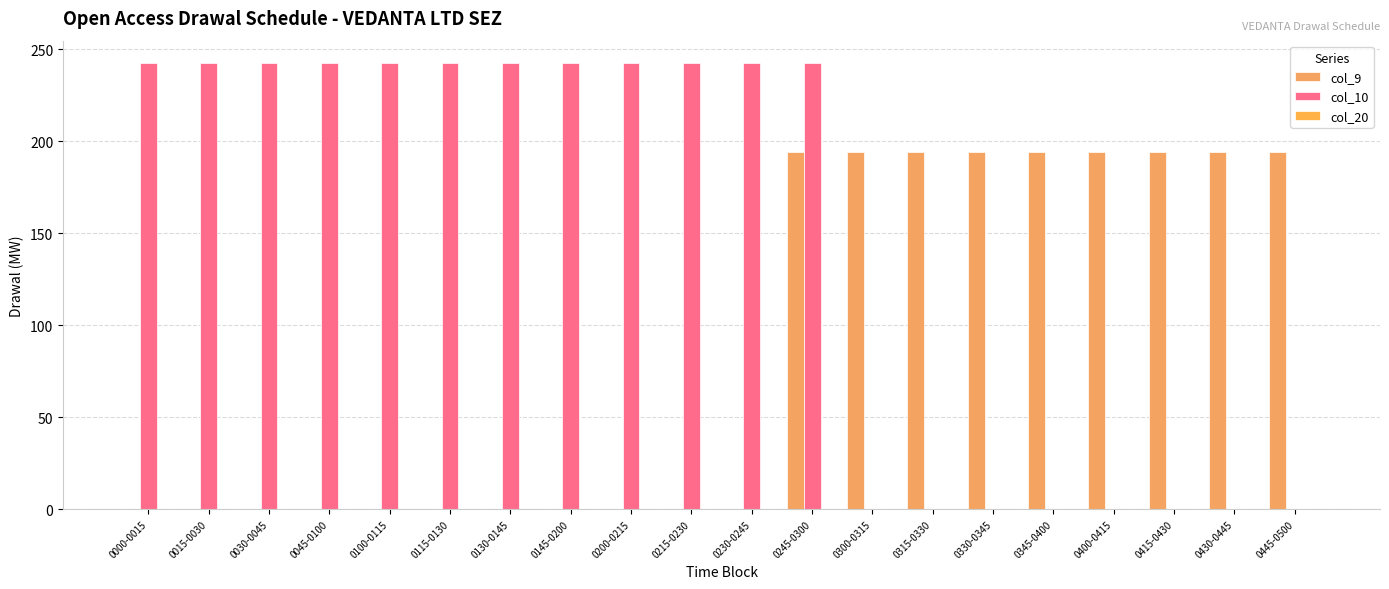

Which category has the highest value across all series?

0000-0015